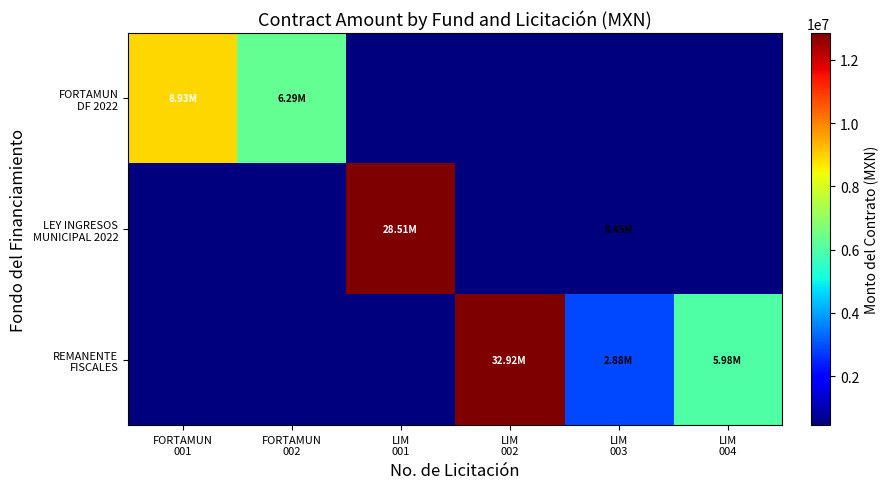

At how many categories does at least one series exceed 18679399?

2